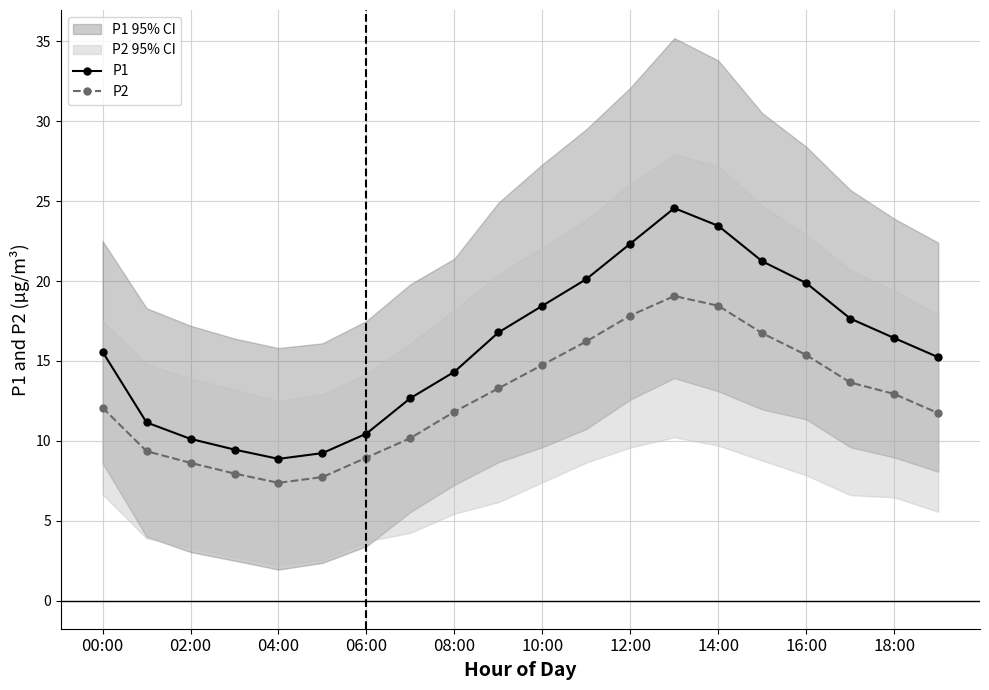

Where is the first local minimum for P2?

04:00